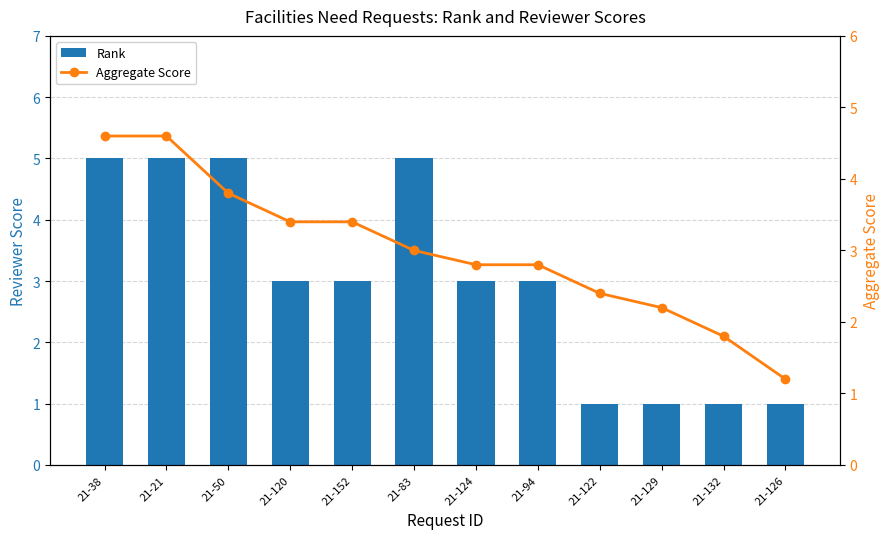

Reading right to left, what are all the values shown in this chart?

Rank: 21-126=1.0	21-132=1.0	21-129=1.0	21-122=1.0	21-94=3.0	21-124=3.0	21-83=5.0	21-152=3.0	21-120=3.0	21-50=5.0	21-21=5.0	21-38=5.0
Aggregate Score: 21-126=1.2	21-132=1.8	21-129=2.2	21-122=2.4	21-94=2.8	21-124=2.8	21-83=3.0	21-152=3.4	21-120=3.4	21-50=3.8	21-21=4.6	21-38=4.6